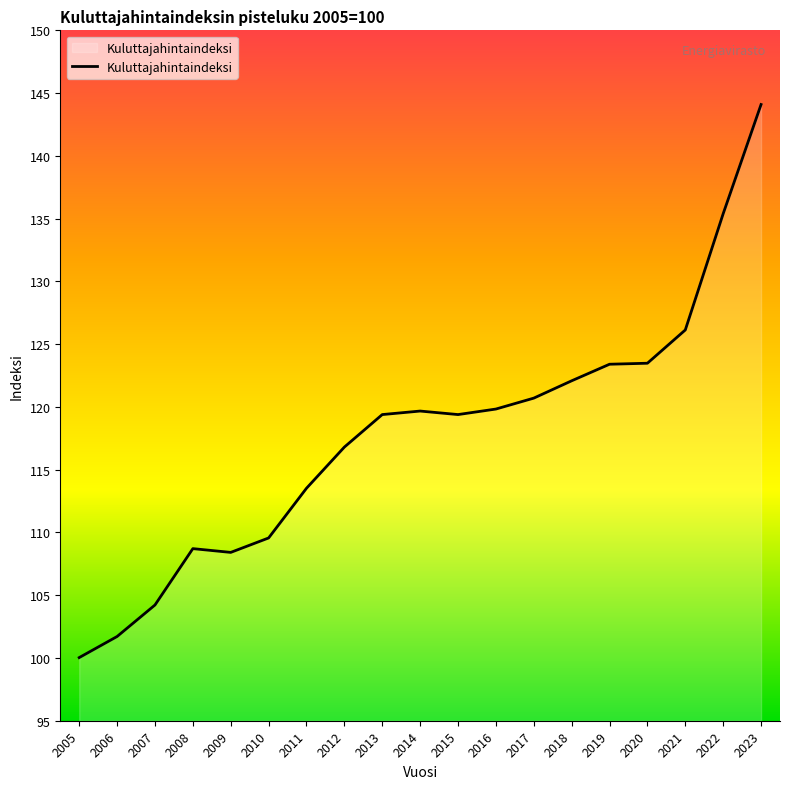

Where is the data nearest to the value 122?

2018